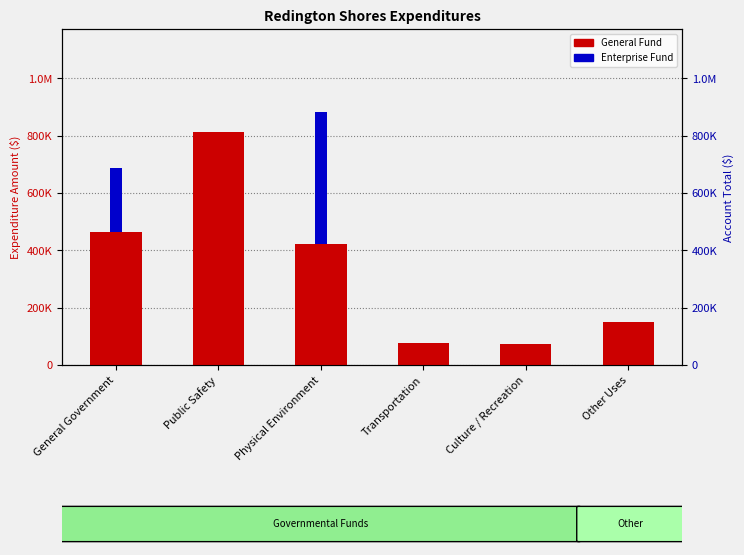

At how many categories does at least one series exceed 402264?

3